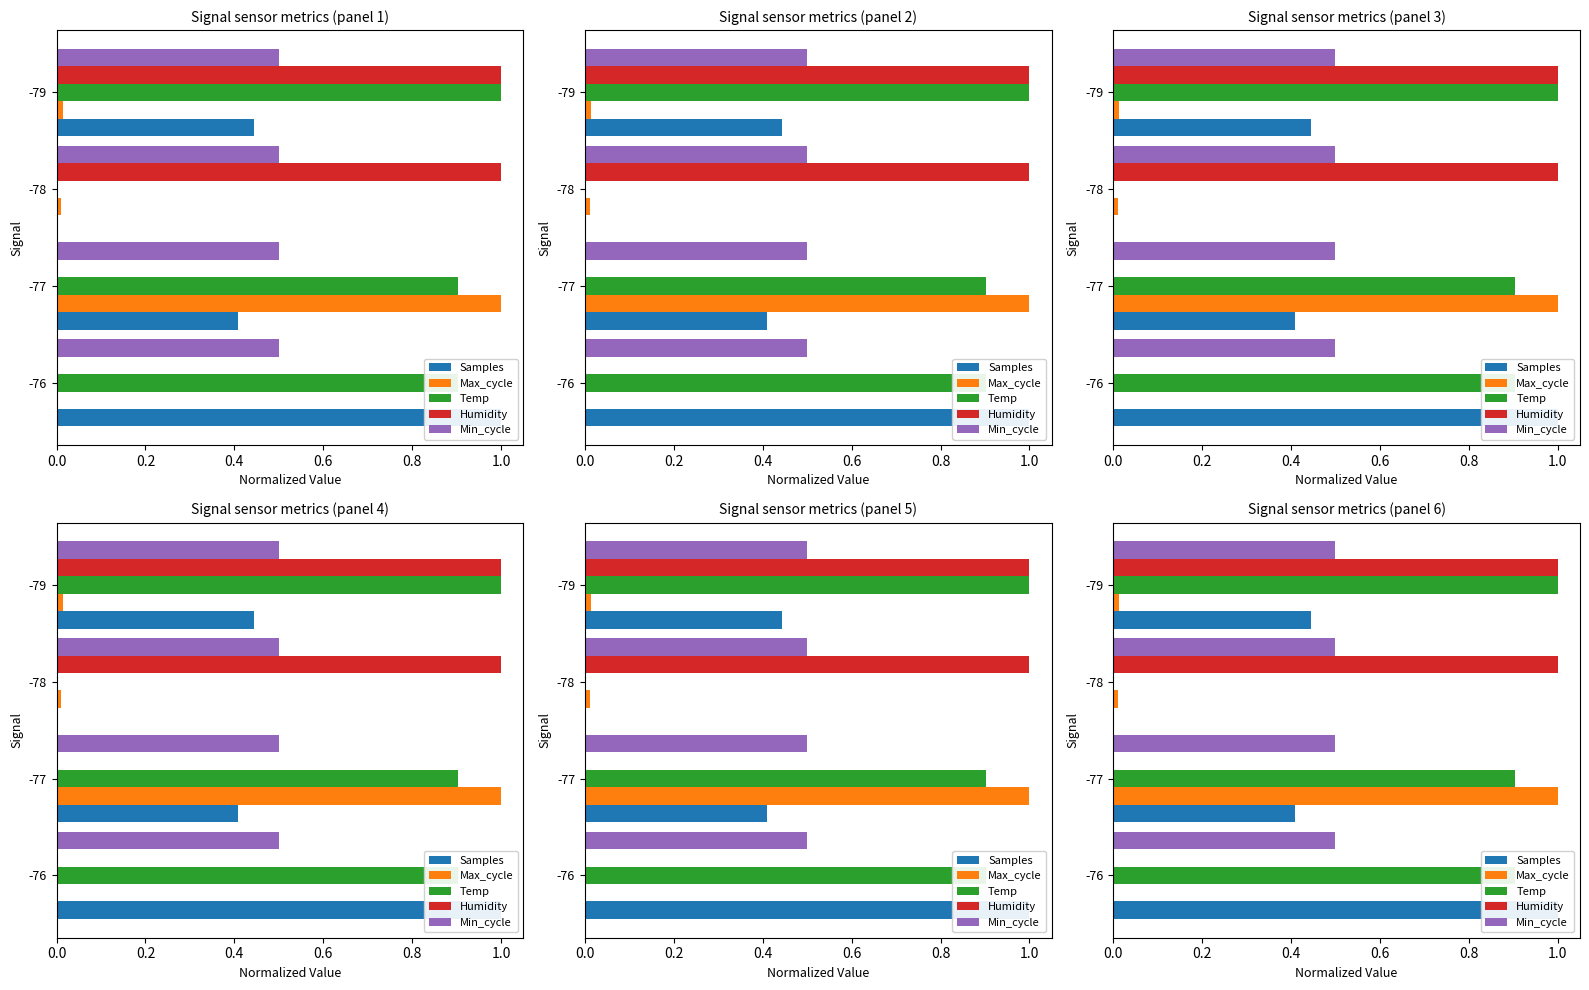

Count the number of data series in this chart.

5